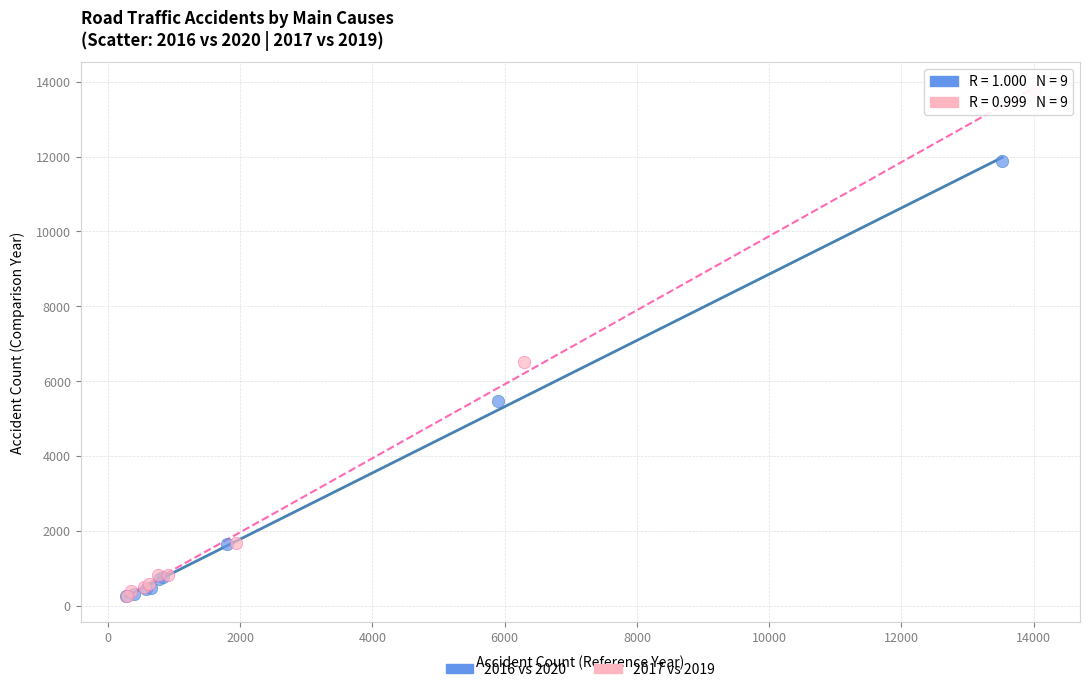

Which series reaches the maximum Y coordinate?

2017 vs 2019